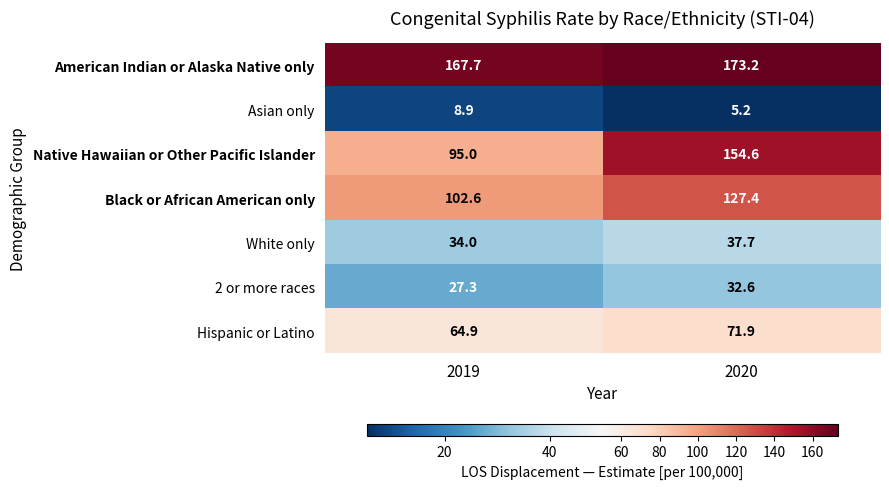

List the series in order of their peak value, lowest first.

Asian only, 2 or more races, White only, Hispanic or Latino, Black or African American only, Native Hawaiian or Other Pacific Islander, American Indian or Alaska Native only